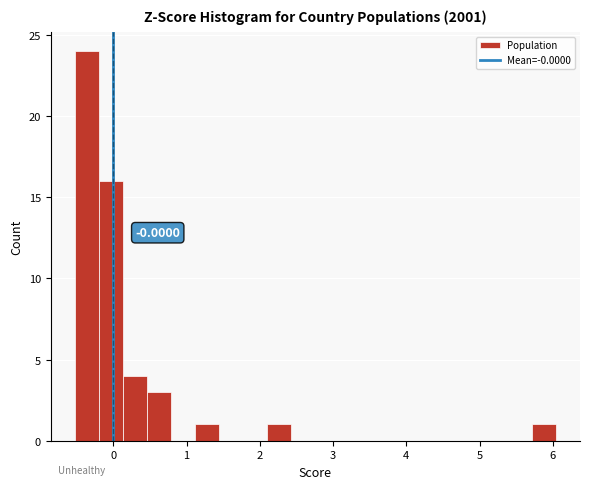

Read against the x-axis, roughly where is the centre of the tallest bar?

-0.4